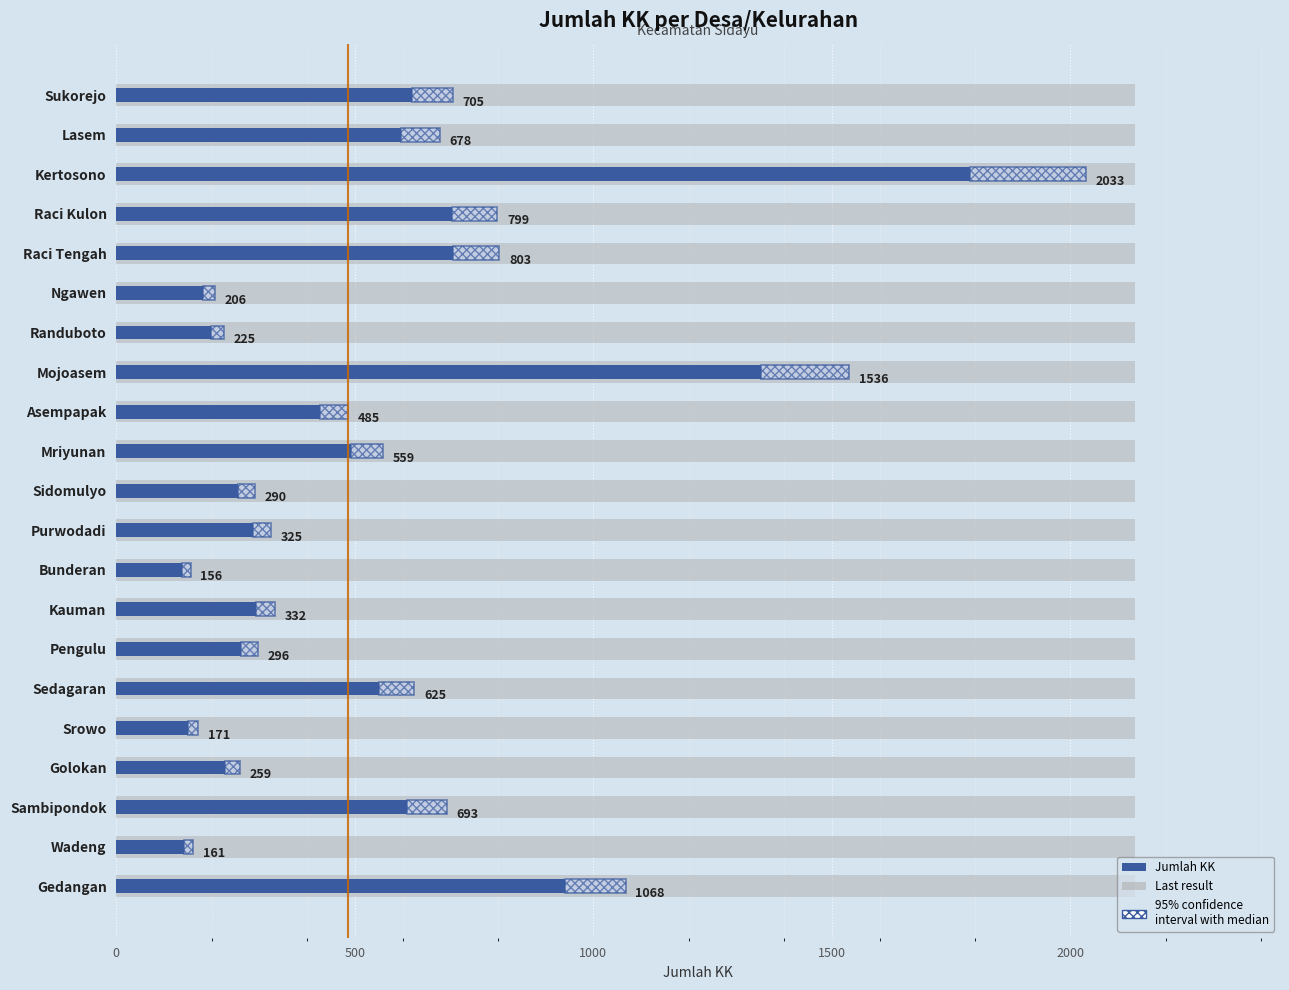

How many series are shown in this chart?

2